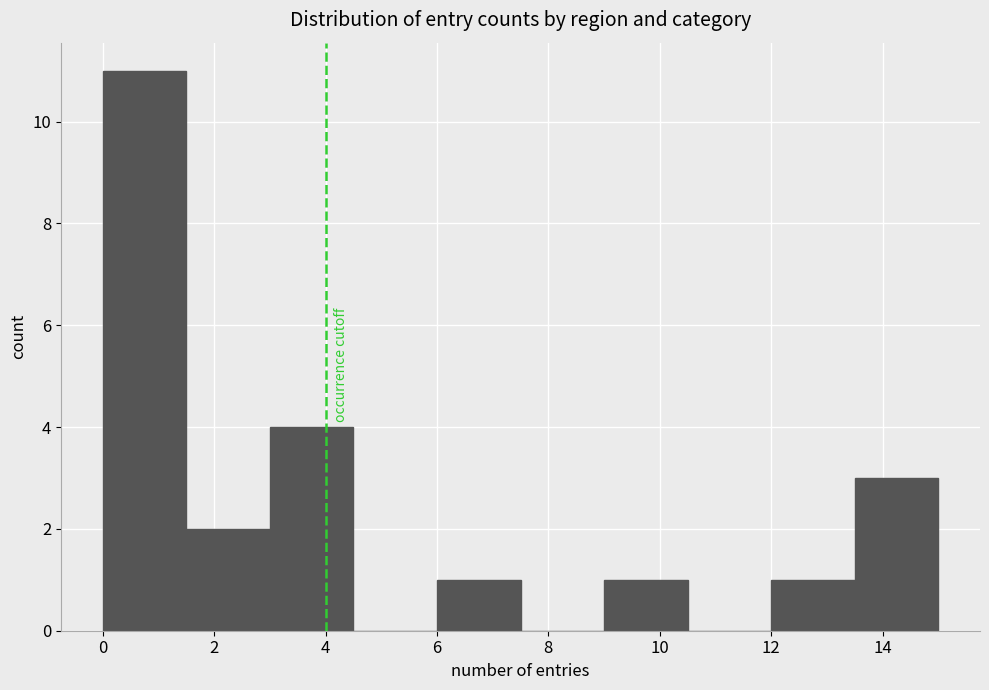

Reading left to right, transcribe this chart: for each bar, give the range it covers on the x-axis and its height. Neither the bar edges nor the heights are printed on the chart, so give them approximately, as read against the axes.

0.0 to 1.5: 11
1.5 to 3.0: 2
3.0 to 4.5: 4
4.5 to 6.0: 0
6.0 to 7.5: 1
7.5 to 9.0: 0
9.0 to 10.5: 1
10.5 to 12.0: 0
12.0 to 13.5: 1
13.5 to 15.0: 3